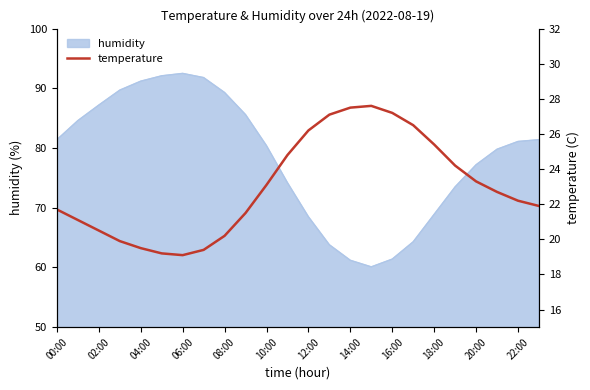

How many lines are shown in the chart?

1